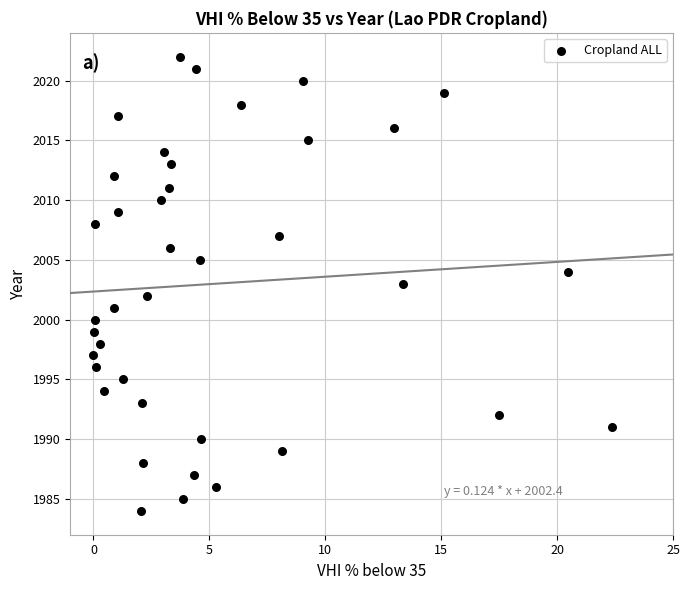

What is the range of Y values (max minus min)?

38